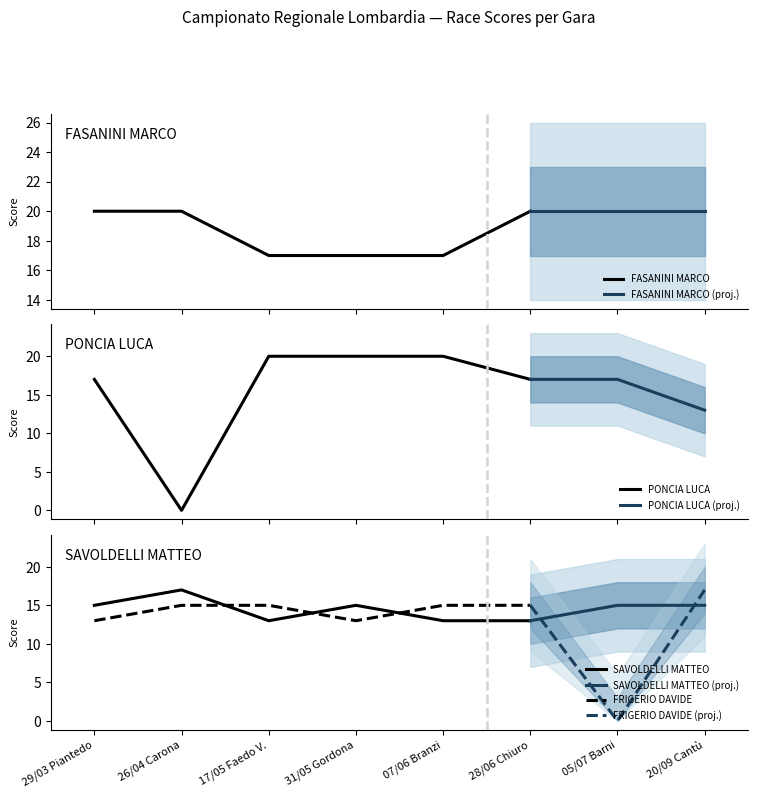

What is the highest value of the PONCIA LUCA series?

20